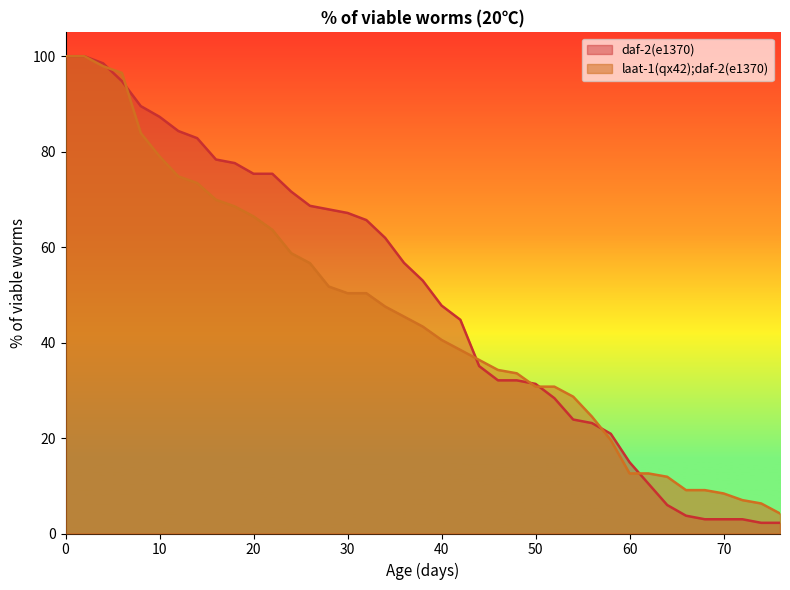

What is the value of the daf-2(e1370) point at the 20th from the left?

53.0